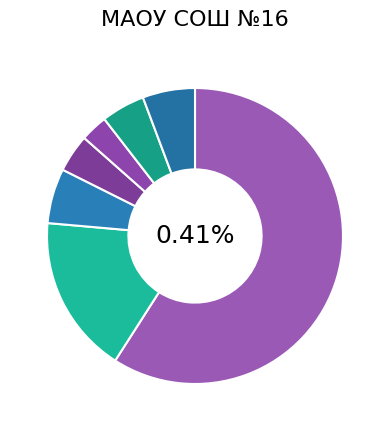

Which slice is the largest?

Колбаски Могилевские (завтрак)